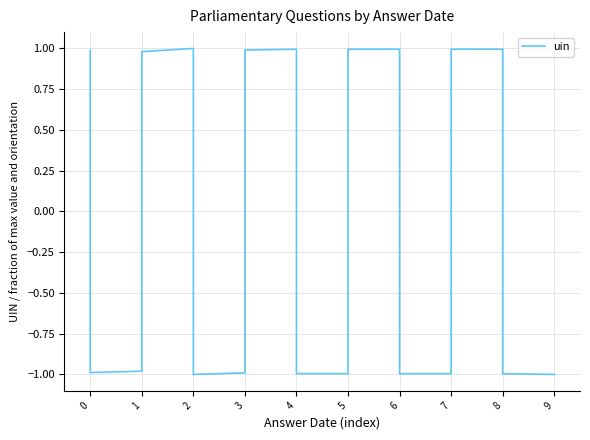

How many values are below 0?

10